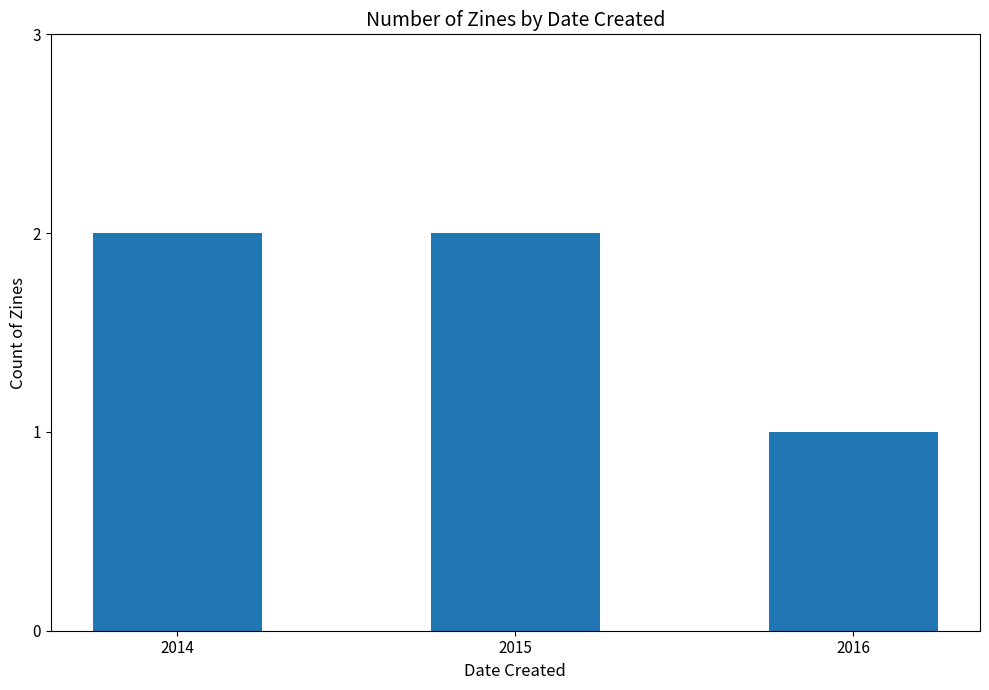

Where is the data nearest to the value 1?

2016